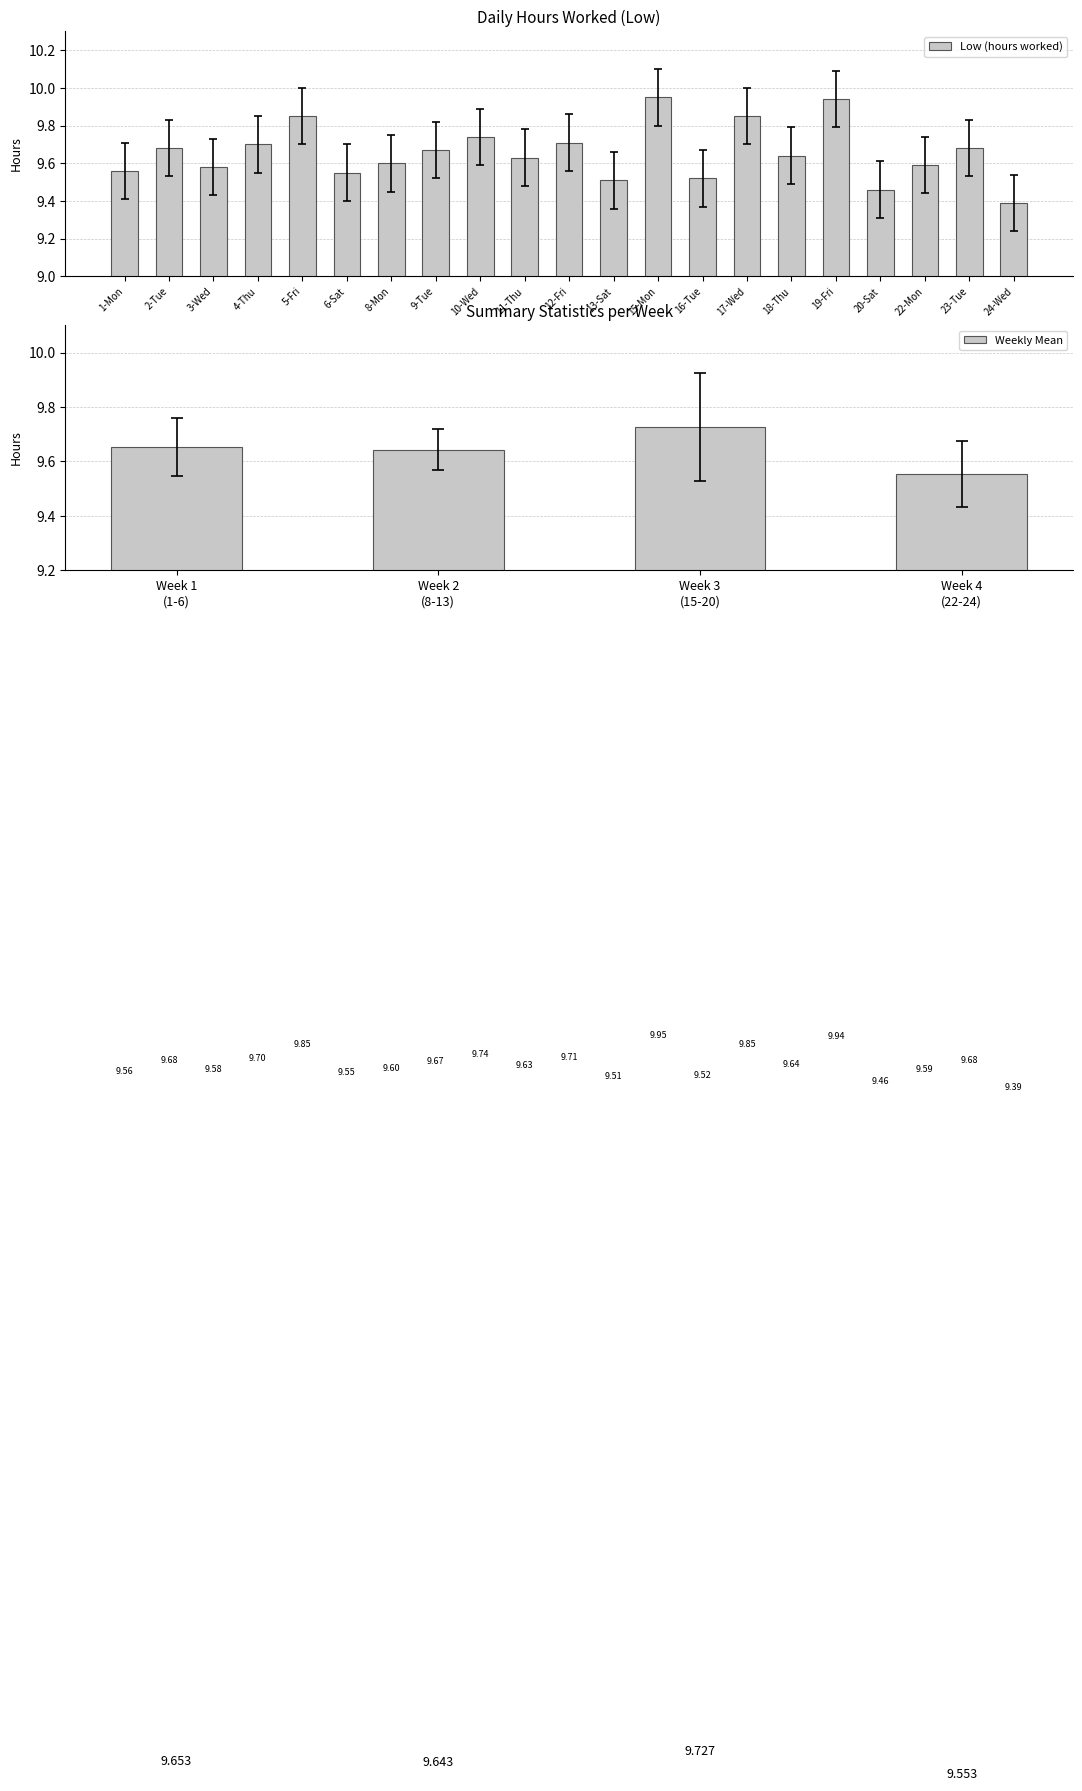

The chart shows a value of 9.4 at 1-Mon. True or false?

True